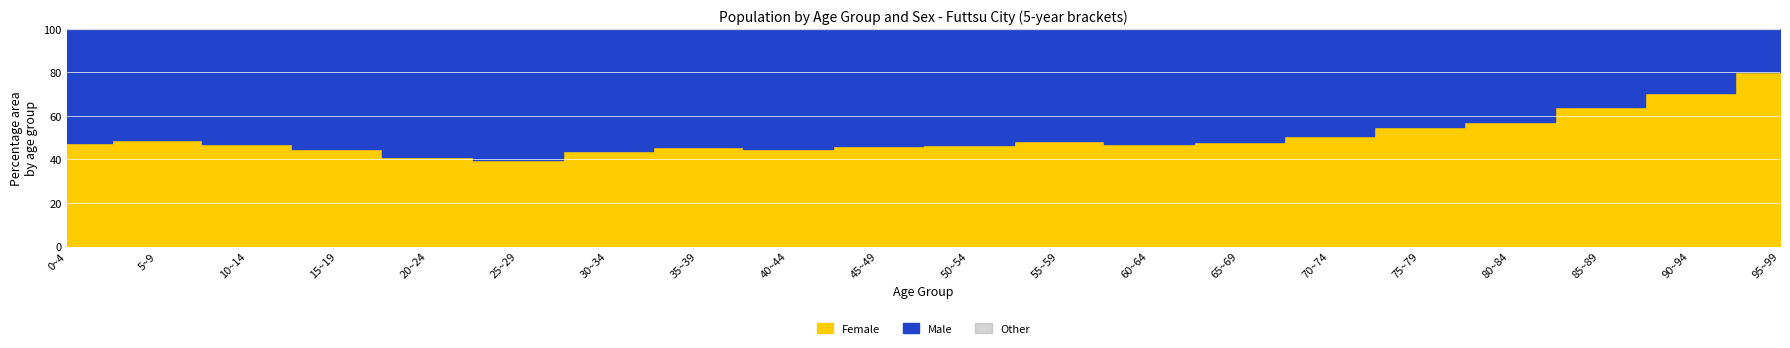

Reading left to right, transcribe all the data shown in this chart.

Male: 522	679	810	960	1090	1083	1001	1112	1331	1633	1486	1511	1639	1993	2027	1507	1061	571	255	43
Female: 476	651	716	776	761	717	785	929	1078	1406	1303	1407	1459	1845	2101	1826	1417	1018	613	176
Total: 998	1330	1526	1736	1851	1800	1786	2041	2409	3039	2789	2918	3098	3838	4128	3333	2478	1589	868	219